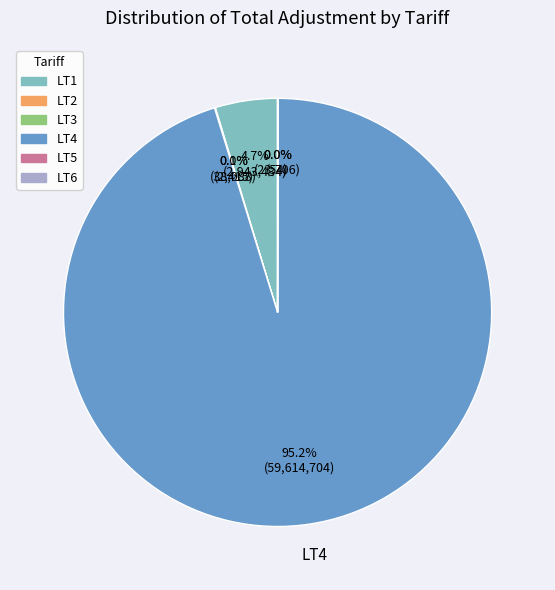

To the nearest percent, what is the average slice percentage?

17%